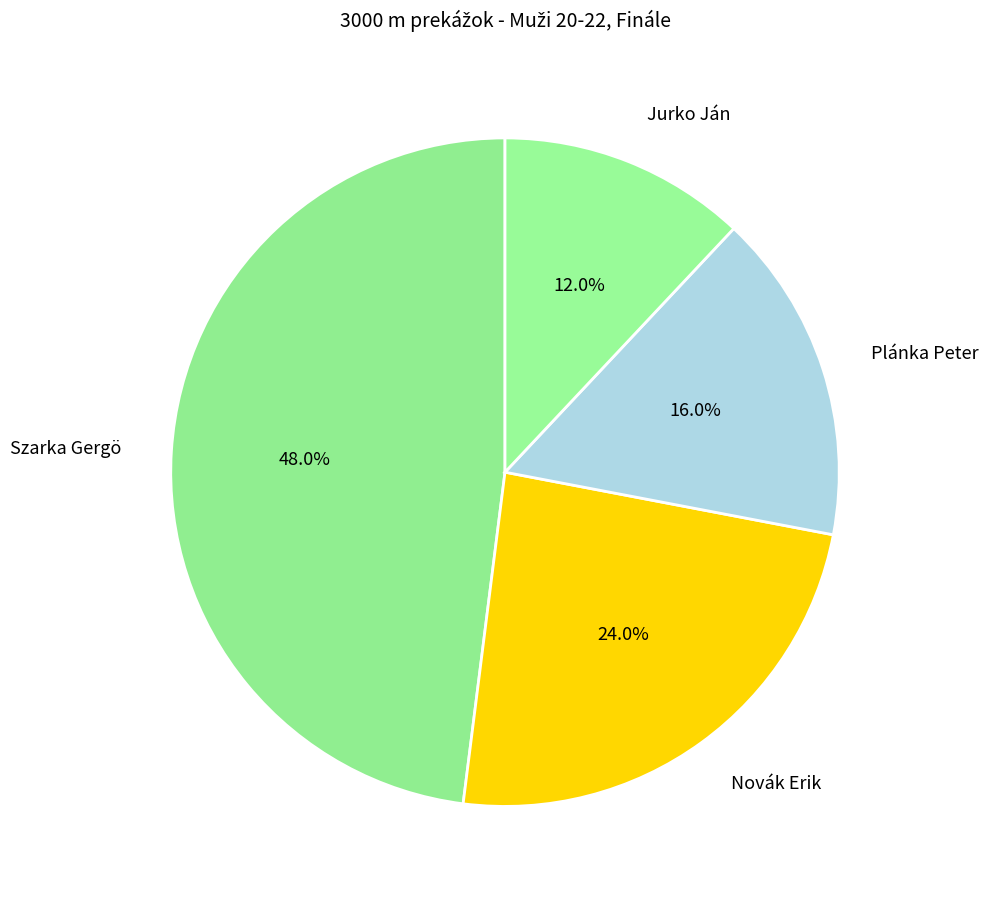

Between Jurko Ján and Szarka Gergö, which is larger?

Szarka Gergö